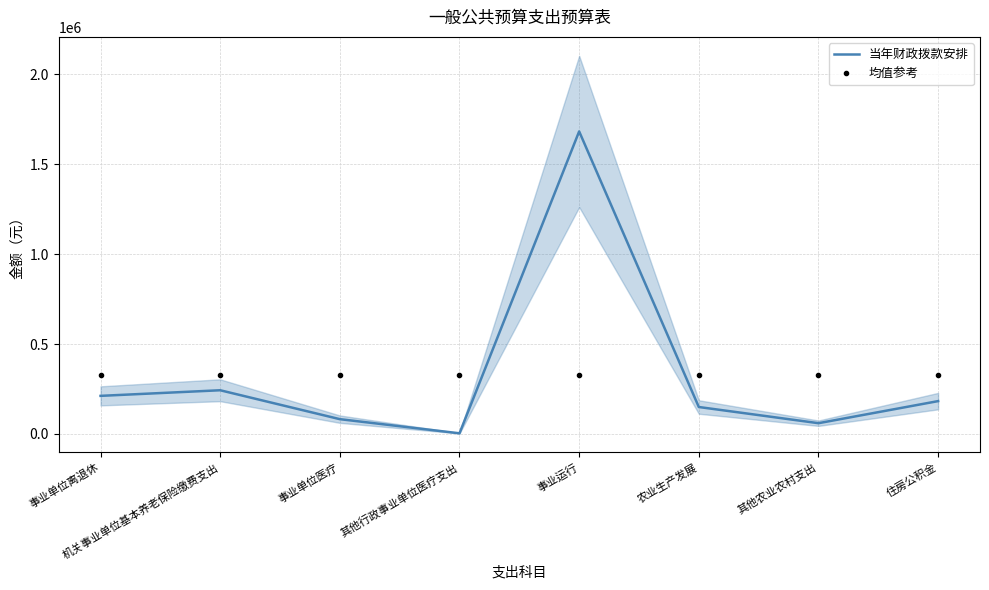

How many values in the 当年财政拨款安排 series are below 182794?

4